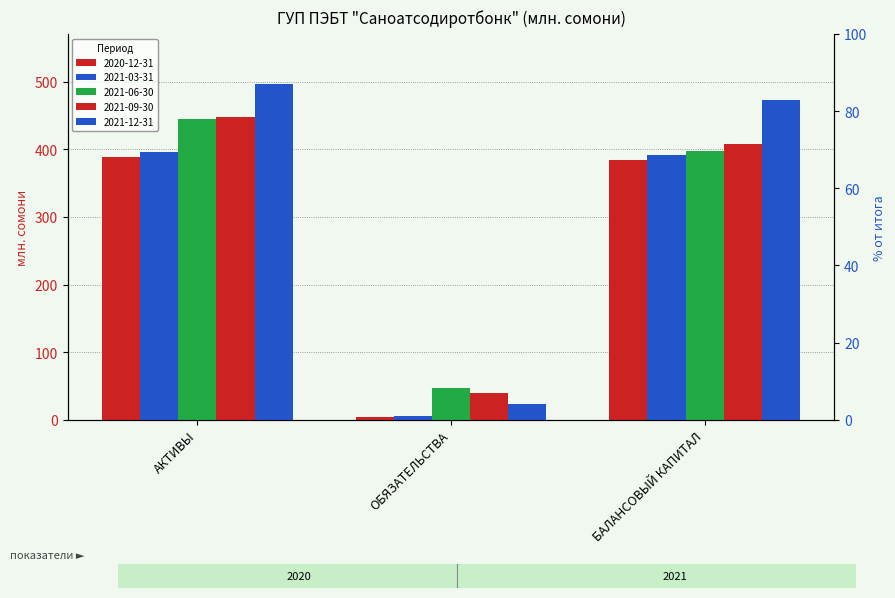

What position from the right is АКТИВЫ?

3